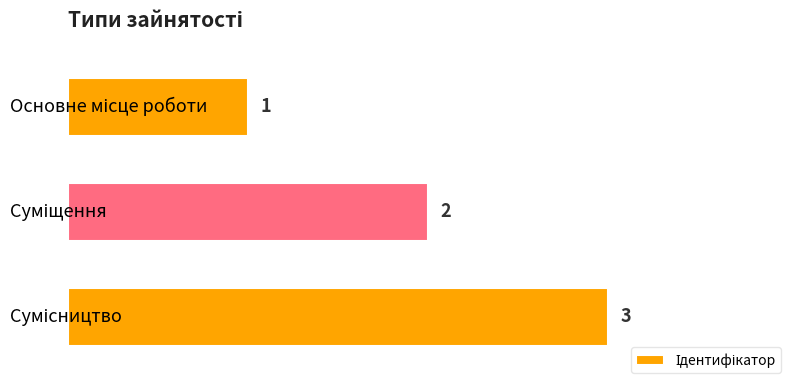

Are the bars horizontal?

Yes